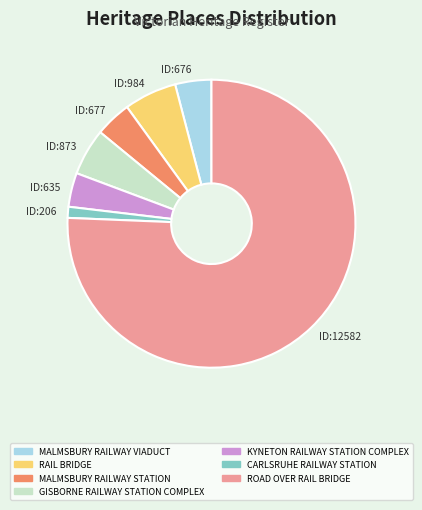

Is it true that ID:12582 is 81% of the pie?

False